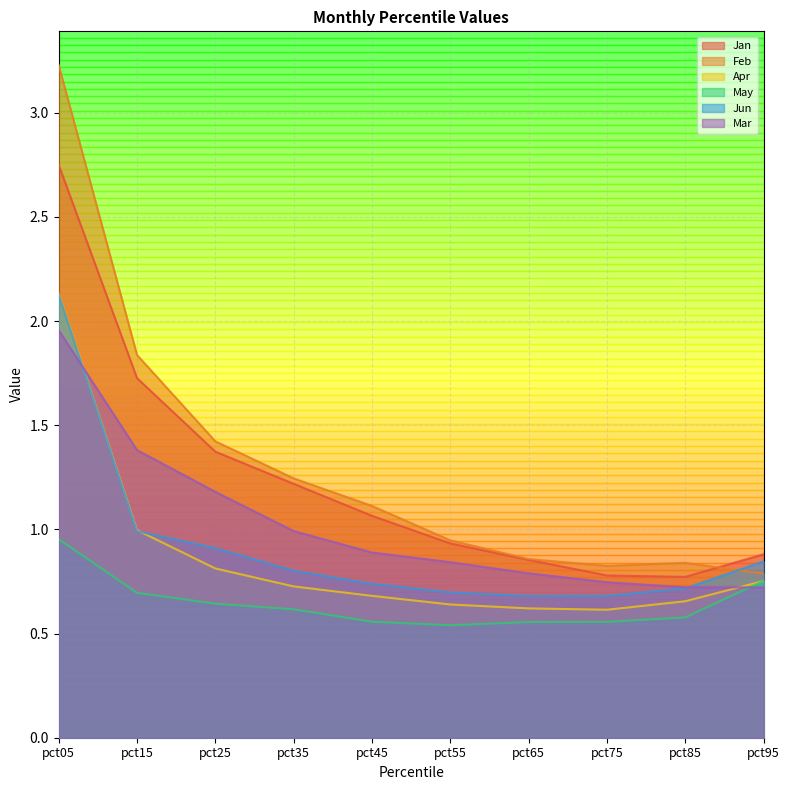

Count the number of data series in this chart.

6